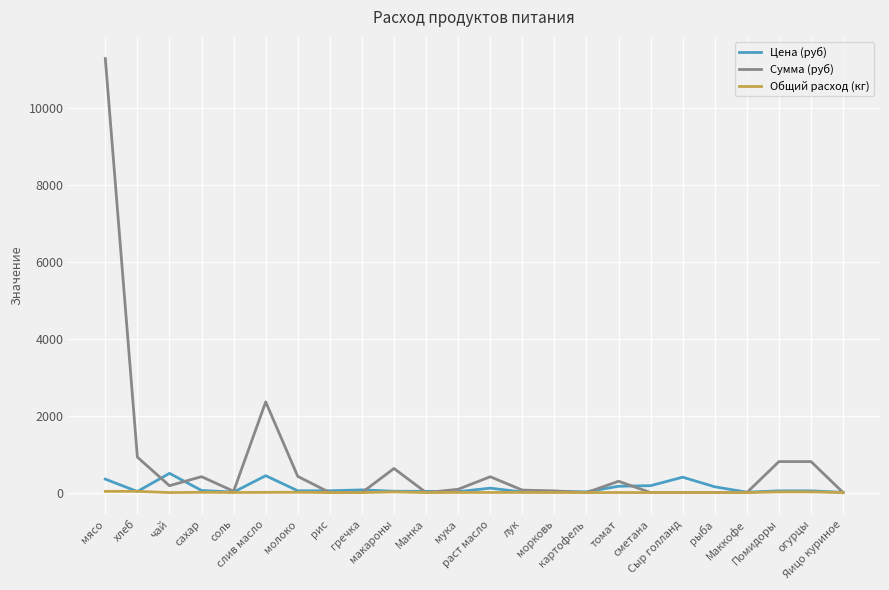

What is the greatest value displayed?

11277.0